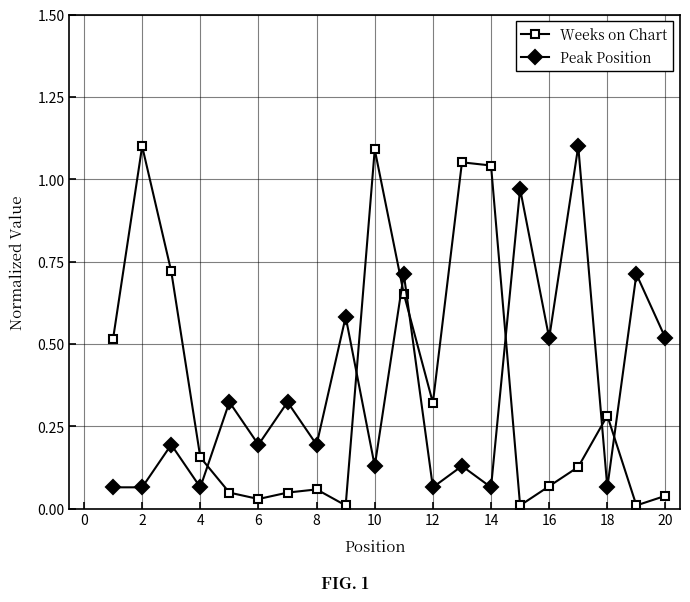

Which series ends up on top after the final intersection of Peak Position and Weeks on Chart?

Peak Position